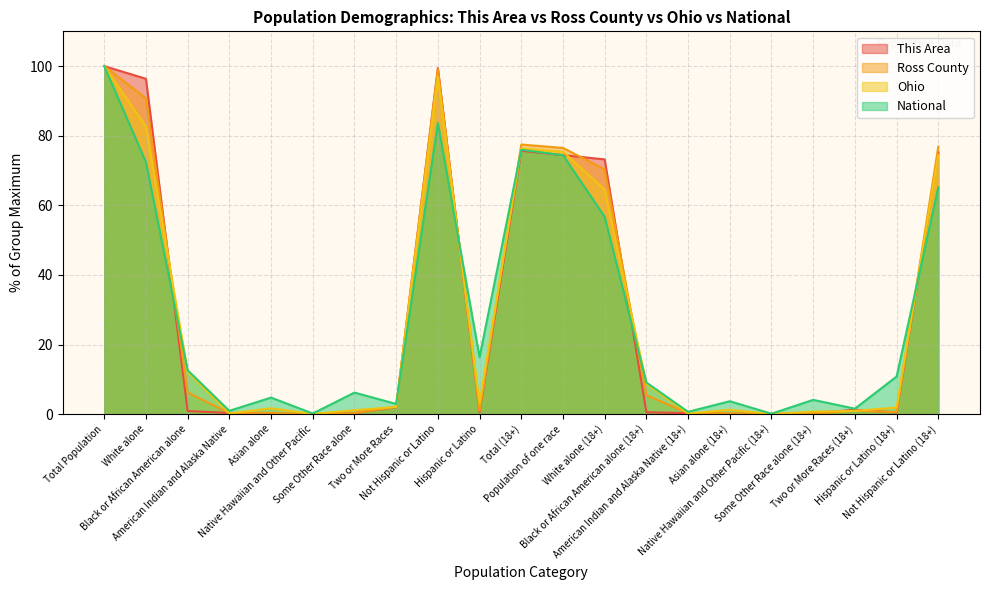

How many lines are shown in the chart?

4